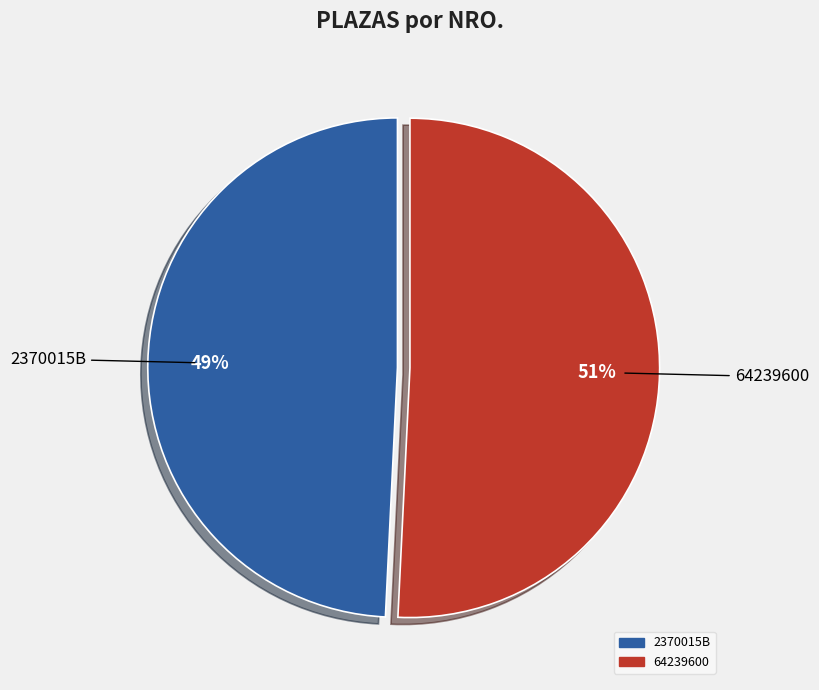

What is the largest slice in the pie chart?

64239600